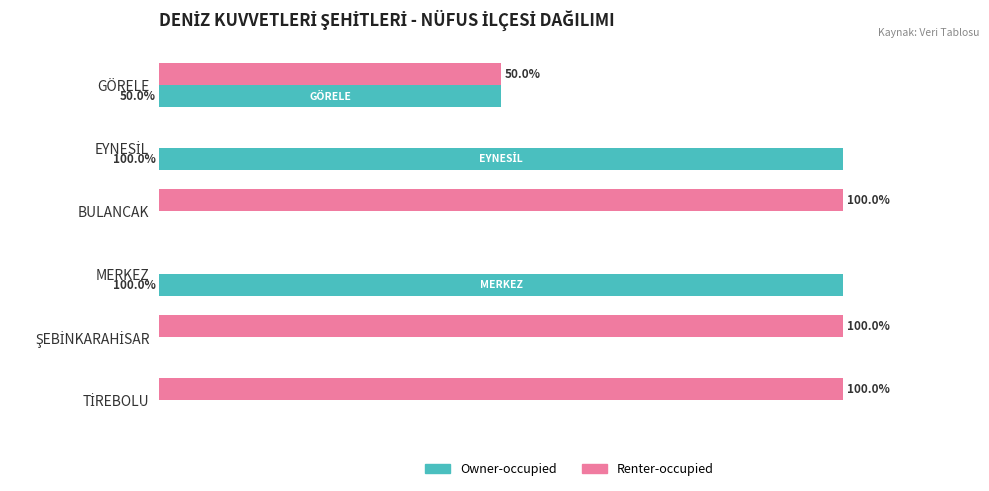

Which series has the largest total across all categories?

Renter-occupied